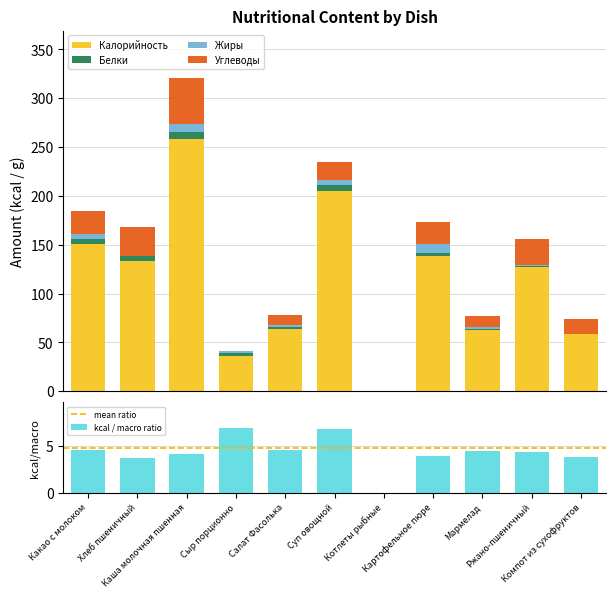

What is the total value across all series at Ржано-пшеничный?

155.9